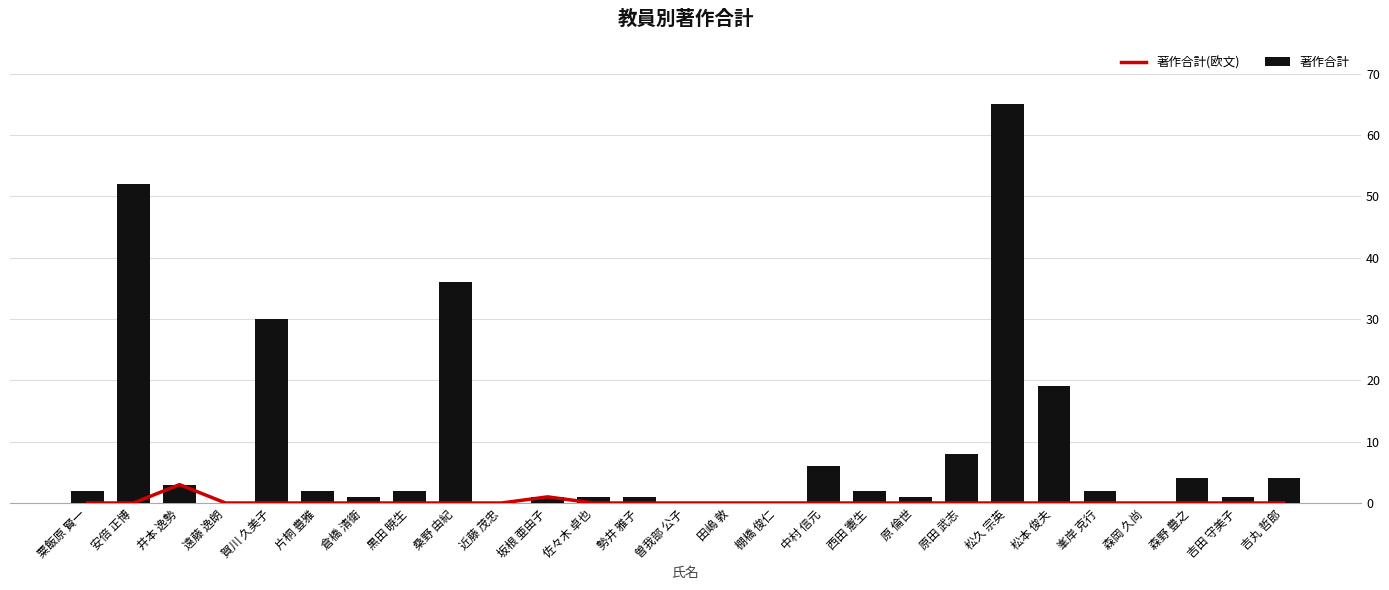

At which category is the sum across all series the highest?

松久 宗英